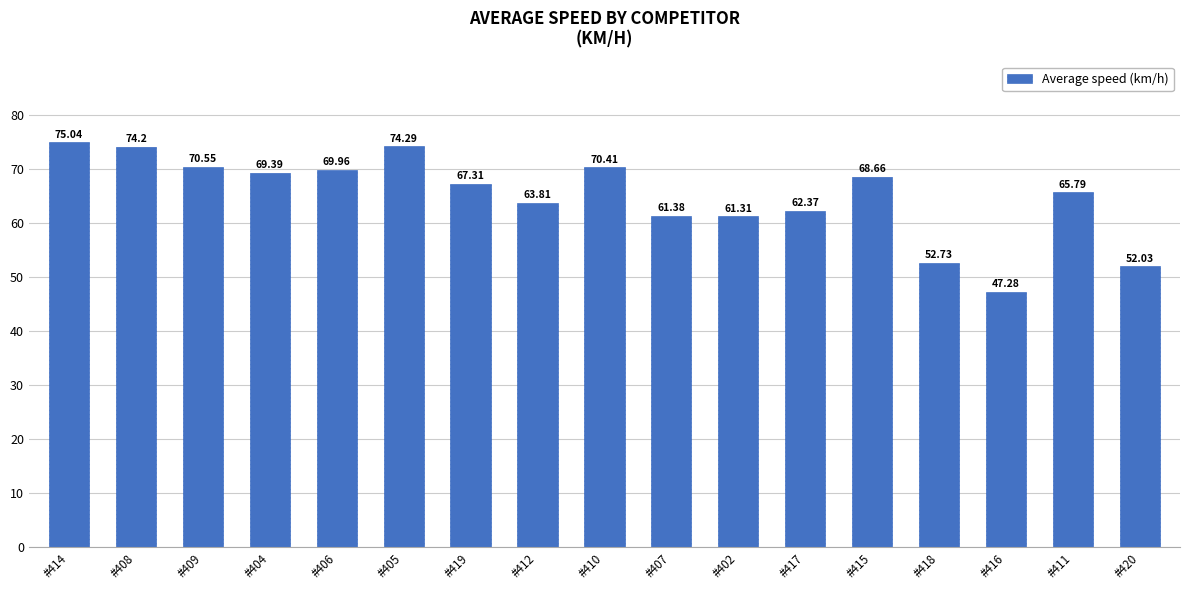

List the labels in order of value, smallest first.

#416, #420, #418, #402, #407, #417, #412, #411, #419, #415, #404, #406, #410, #409, #408, #405, #414